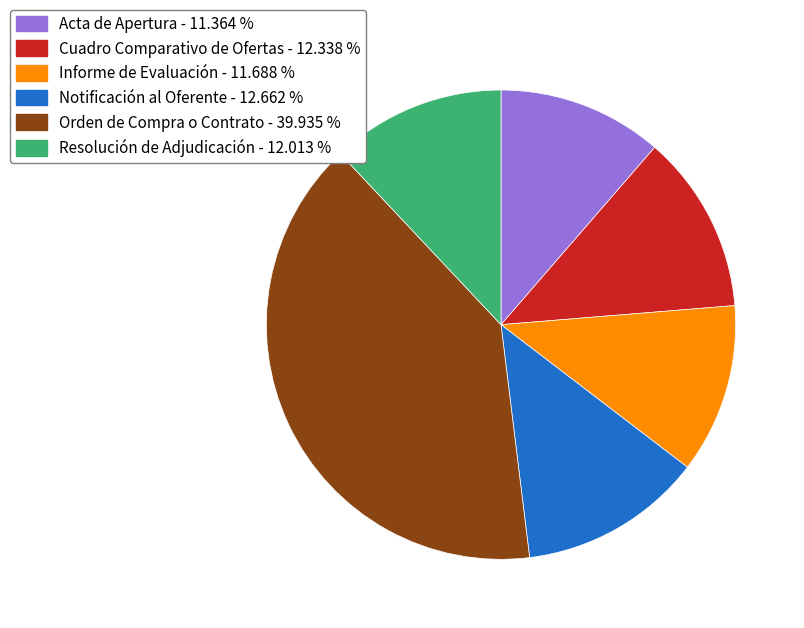

Is Resolución de Adjudicación the majority of the pie?

No